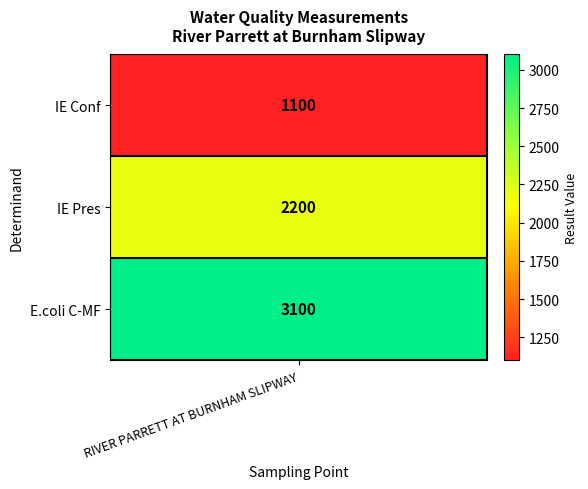

List the labels in order of value, smallest first.

0, 1, 2